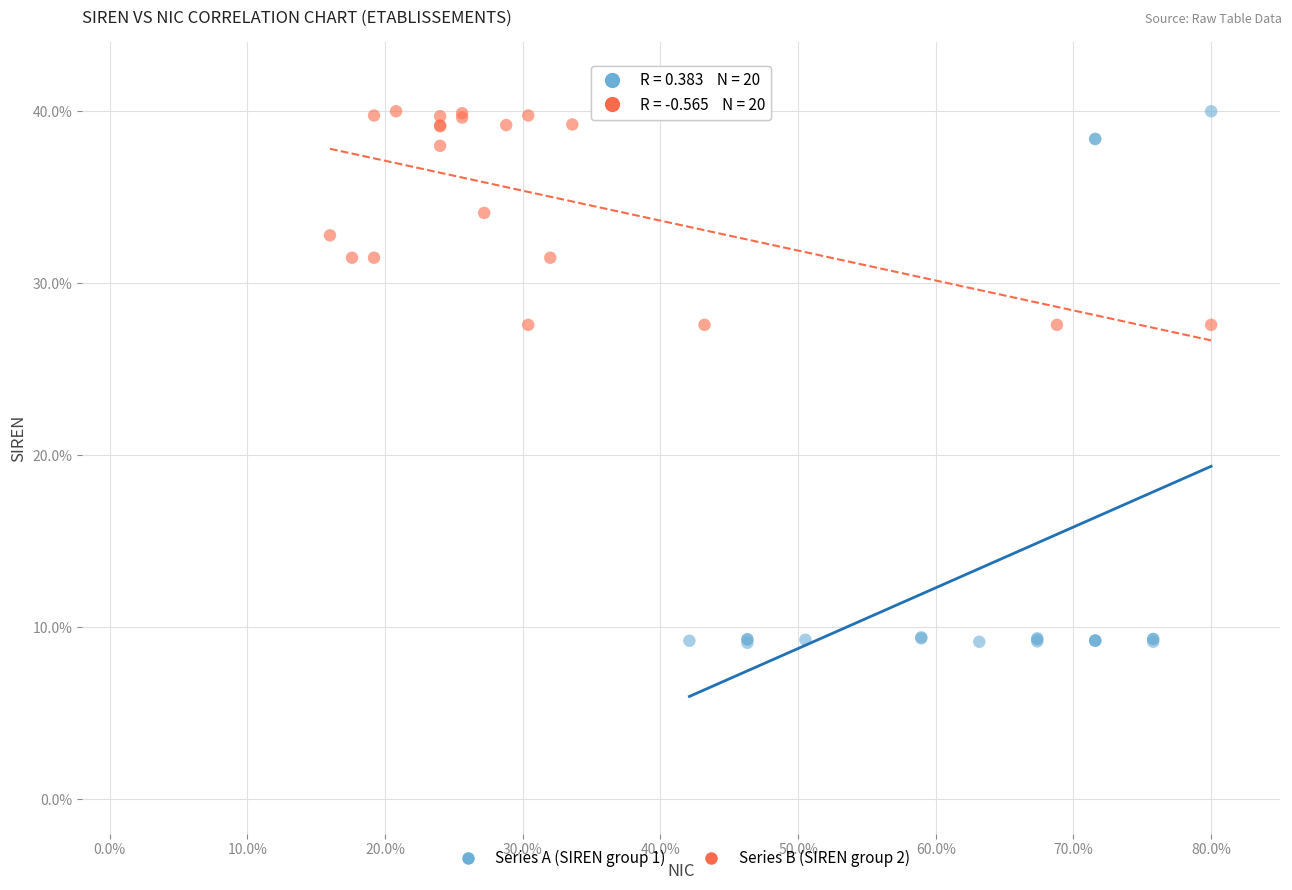

Which series reaches the minimum Y coordinate?

Series A (SIREN group 1)